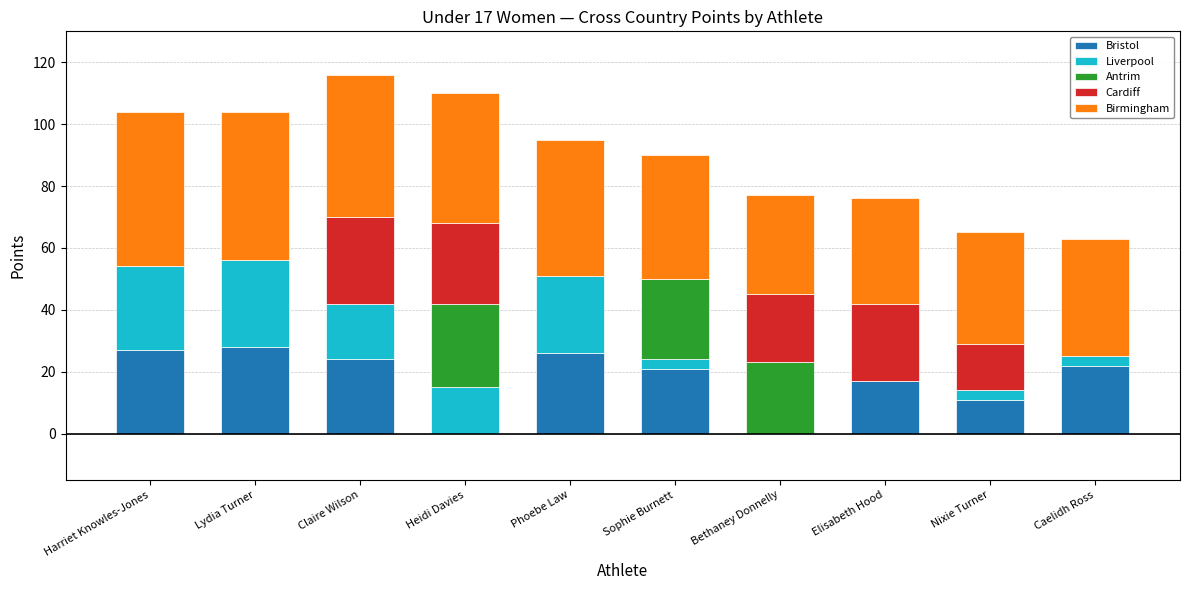

What is the total value across all series at Heidi Davies?

110